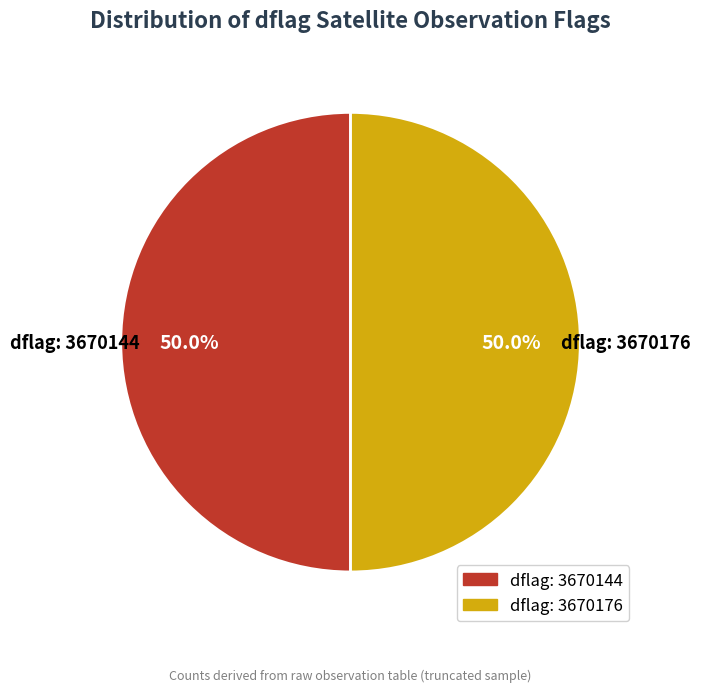

Is the sum of dflag: 3670144 and dflag: 3670176 greater than half?

Yes